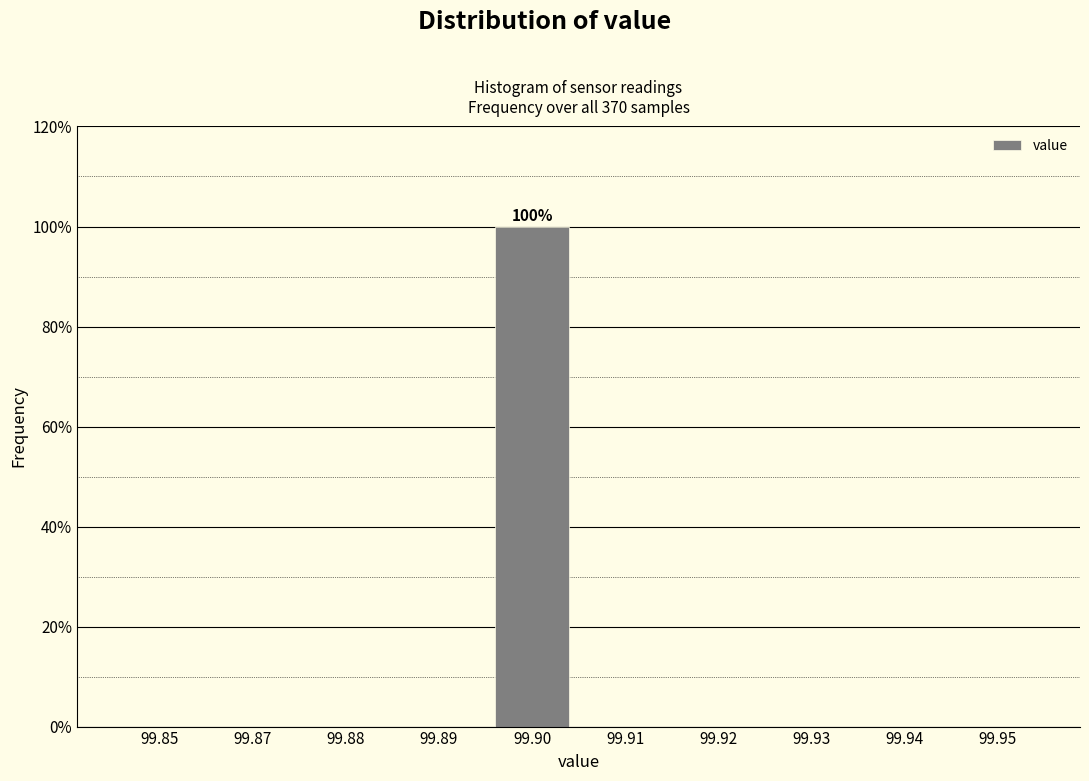

Reading left to right, what are all the values shown in this chart?

99.85=0	99.87=0	99.88=0	99.89=0	99.90=100	99.91=0	99.92=0	99.93=0	99.94=0	99.95=0